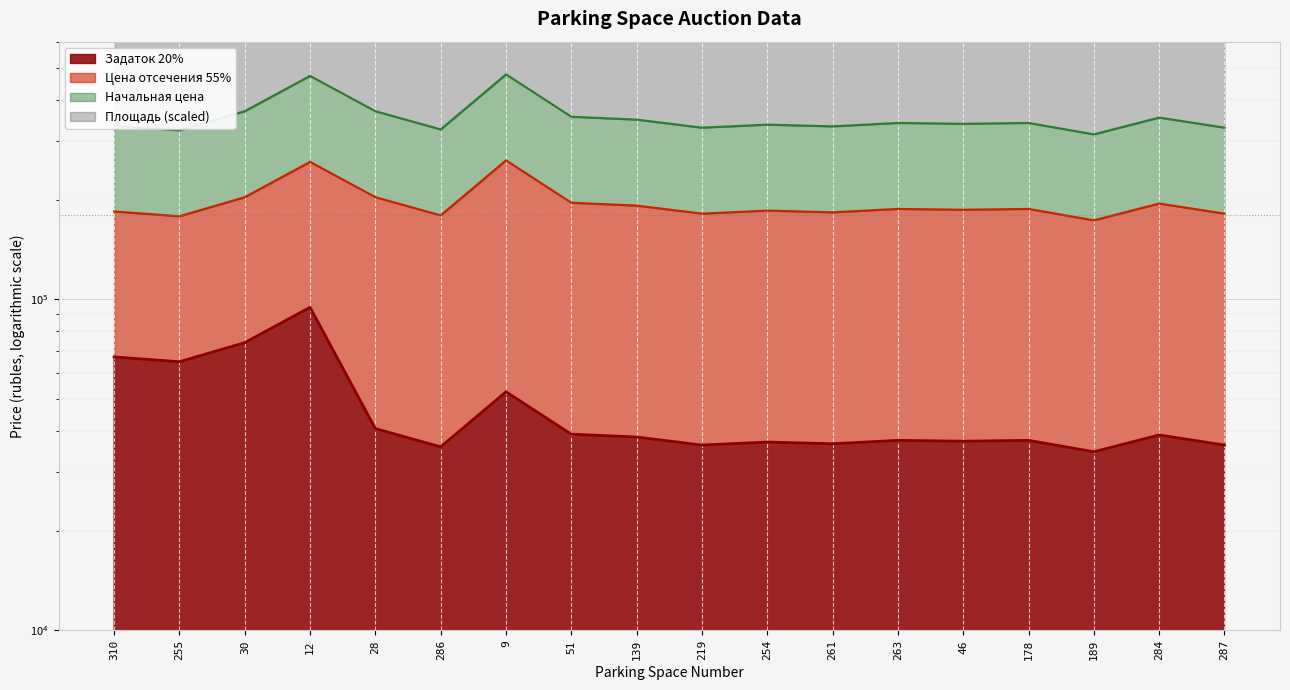

At how many categories does at least one series exceed 281532?

18